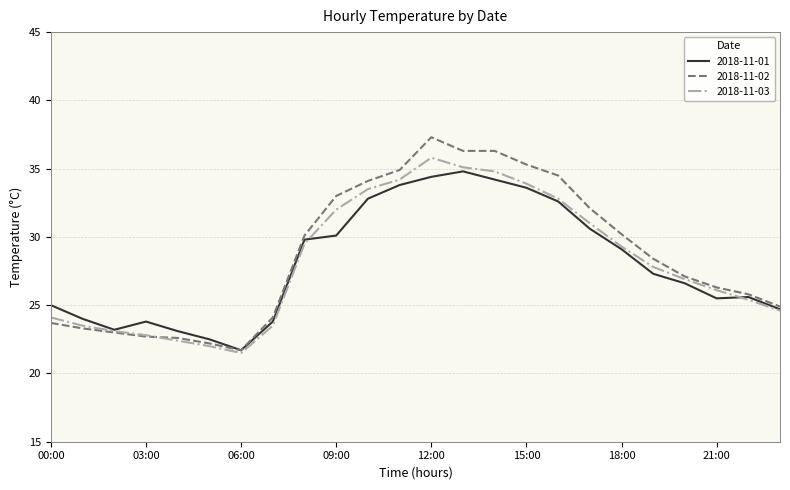

What is the maximum value shown in the chart?

37.3